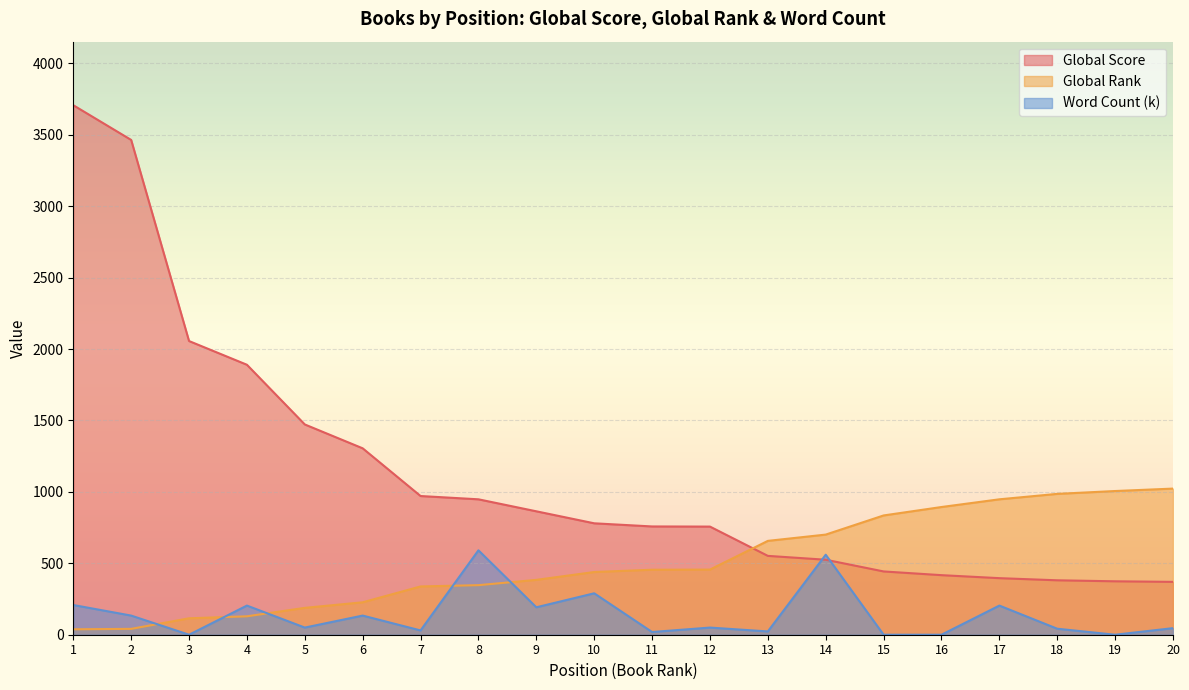

Reading left to right, what are all the values shown in this chart?

Global Score: 1=3707	2=3464	3=2056	4=1890	5=1472	6=1305	7=971	8=948	9=864	10=780	11=758	12=757	13=552	14=525	15=443	16=417	17=396	18=381	19=374	20=370
Global Rank: 1=38	2=41	3=115	4=129	5=188	6=227	7=338	8=347	9=384	10=439	11=455	12=456	13=657	14=701	15=835	16=894	17=948	18=986	19=1006	20=1023
Word Count (k): 1=208	2=134	3=0	4=204	5=50	6=134	7=30	8=591	9=192	10=290	11=19	12=50	13=23	14=560	15=0	16=0	17=204	18=42	19=0	20=46